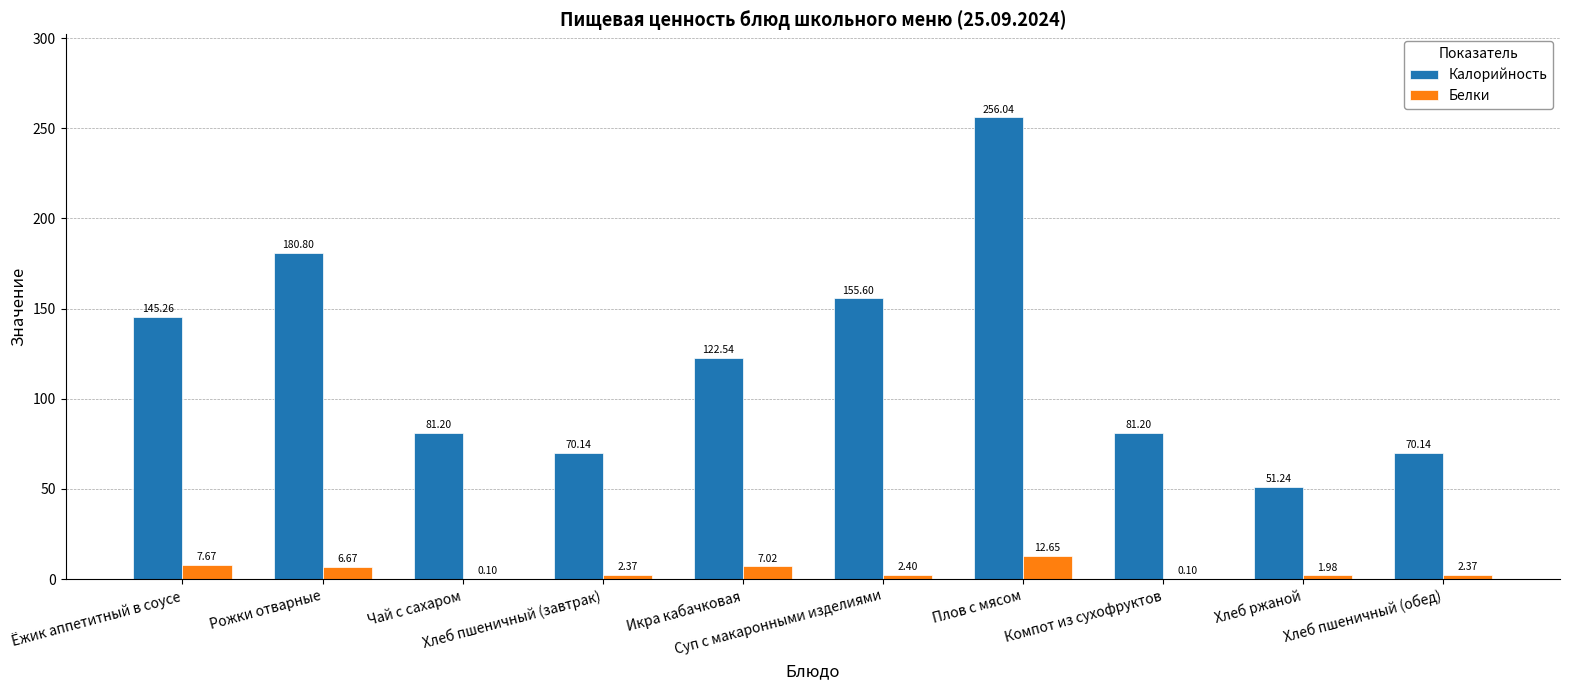

Which series has the largest total across all categories?

Калорийность